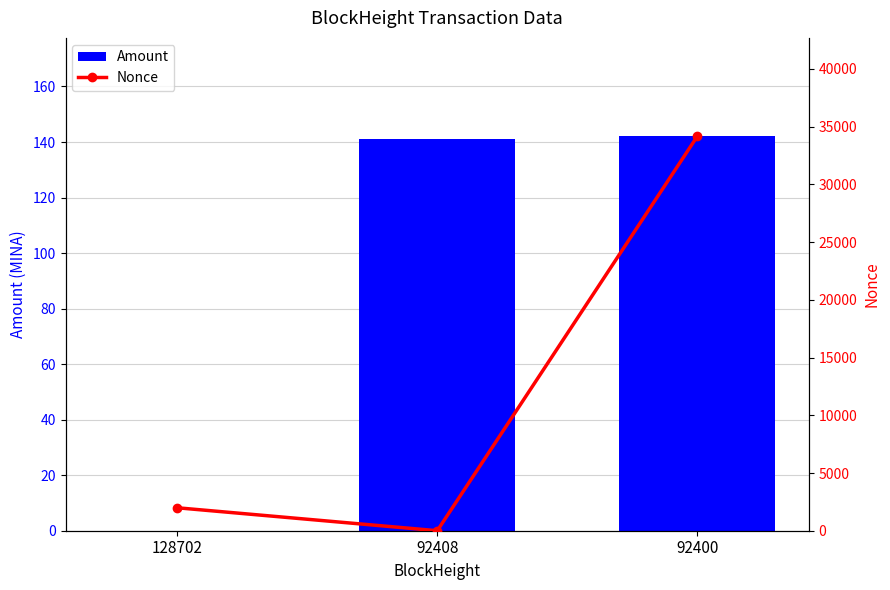

Reading left to right, transcribe all the data shown in this chart.

Amount: 0.0	141.0	142.0
Nonce: 1988.0	0.0	34153.0